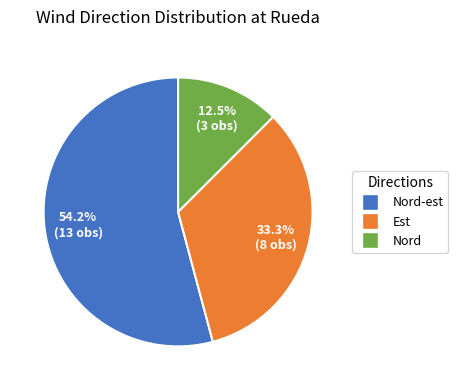

Does any single category account for the majority?

Yes